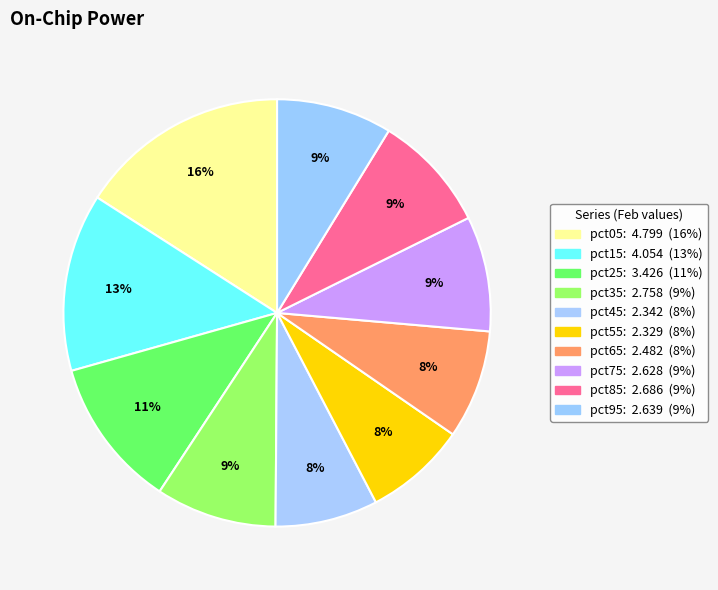

Which slice is the smallest?

pct55